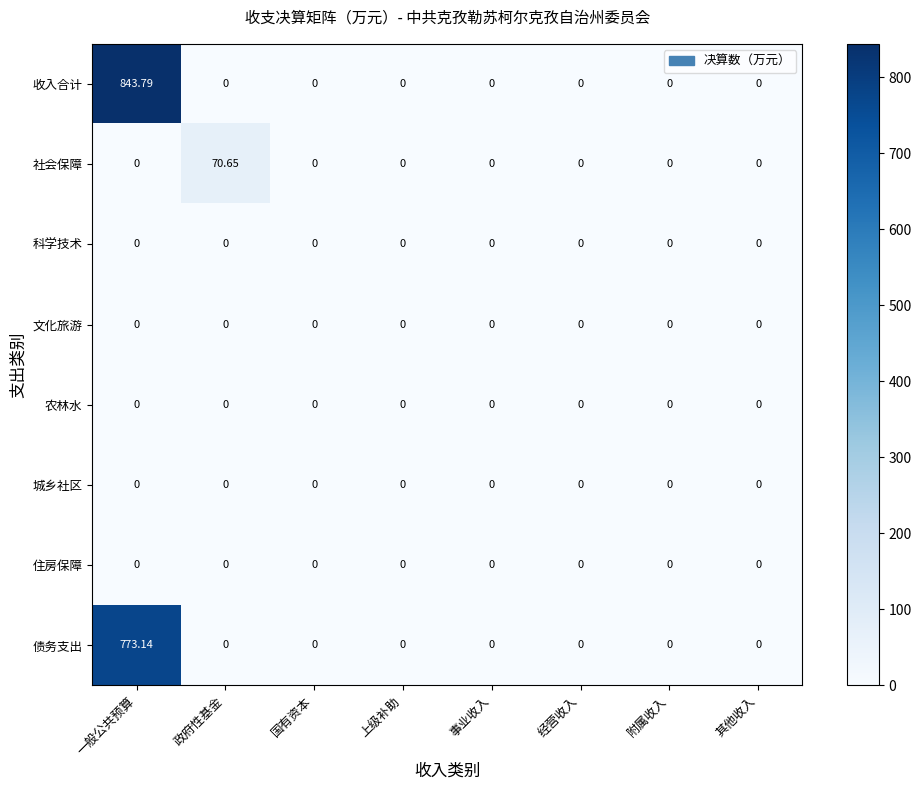

Which series has the largest total across all categories?

收入合计